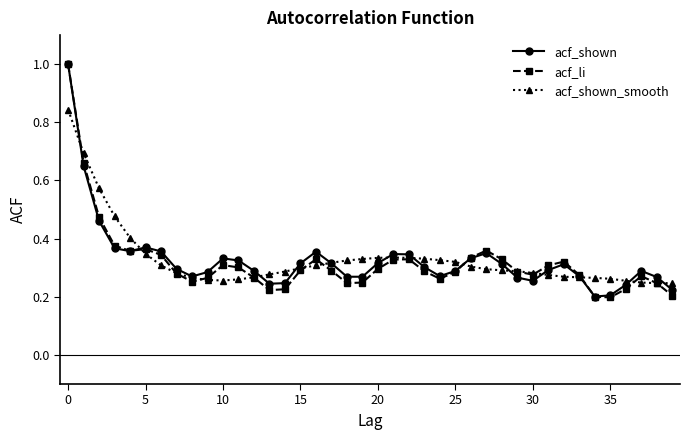

At how many categories does at least one series exceed 0?

40